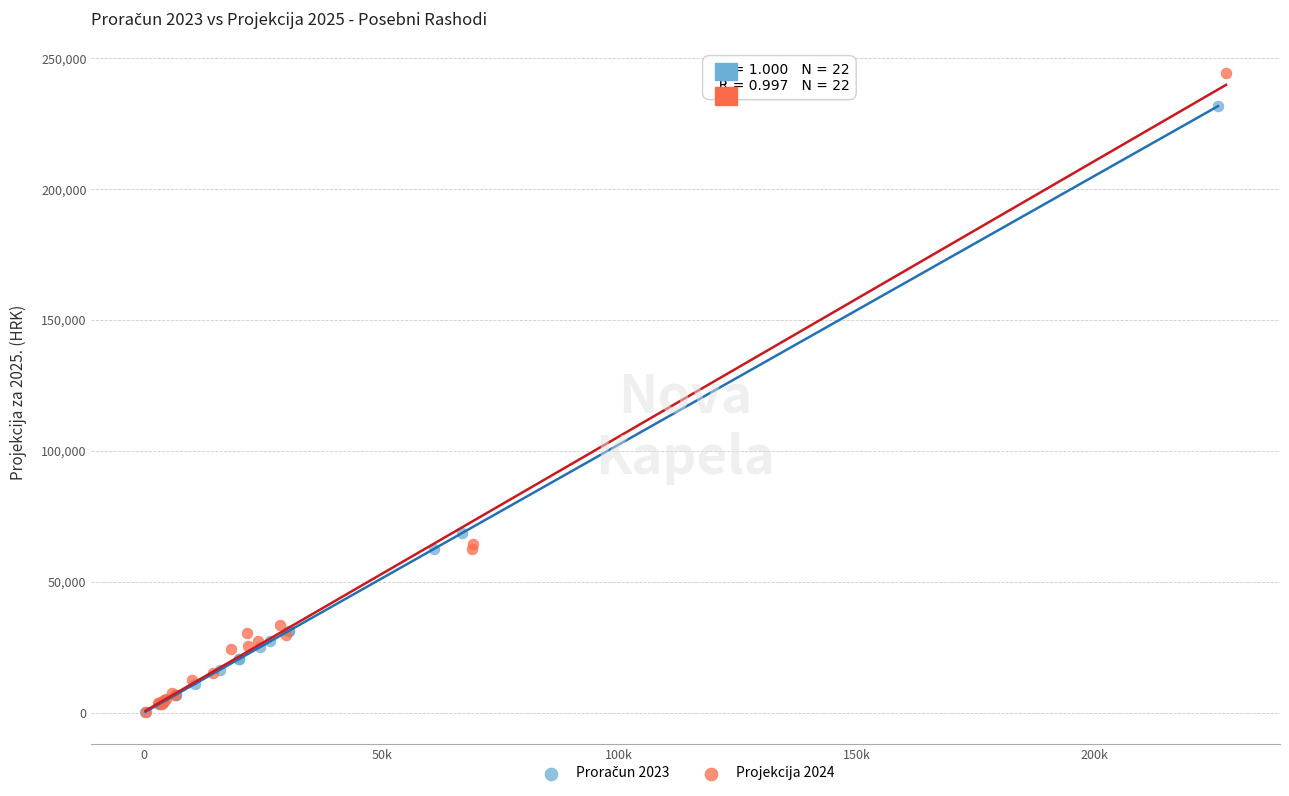

Which series has the widest spread of Y values?

Projekcija 2024